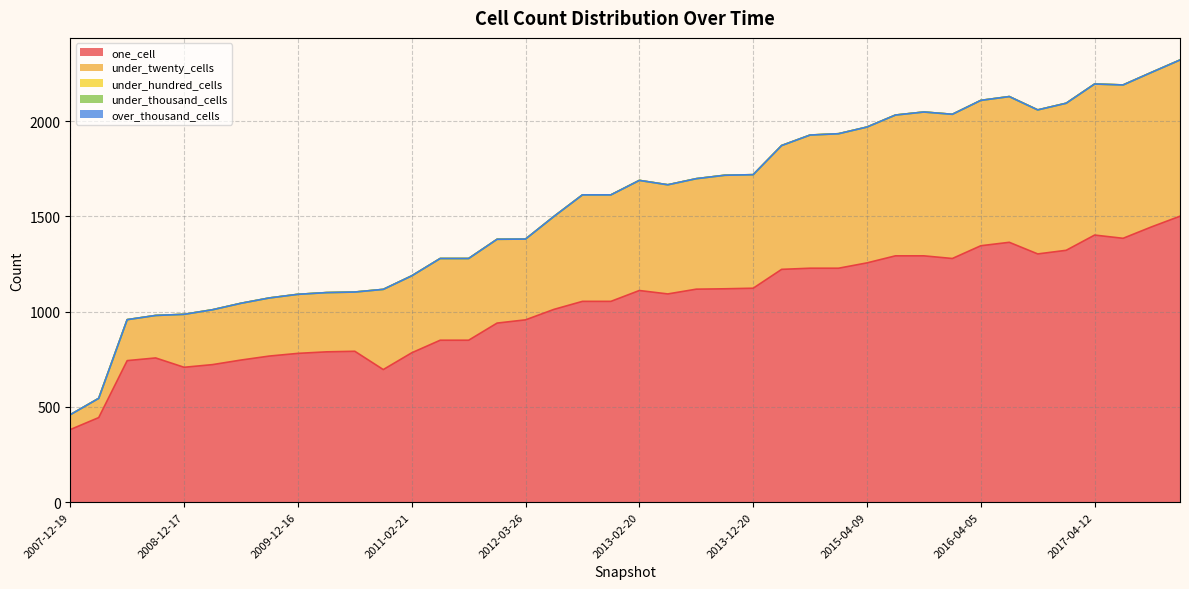

Does the chart have visible grid lines?

Yes